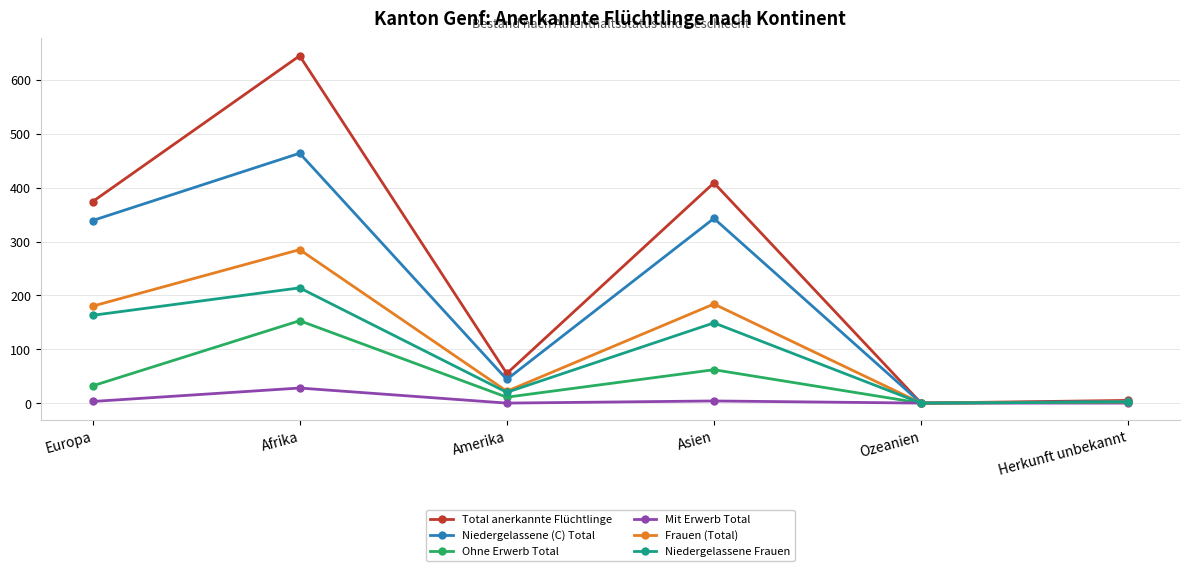

Between Amerika and Asien, which series saw the biggest shift?

Total anerkannte Flüchtlinge